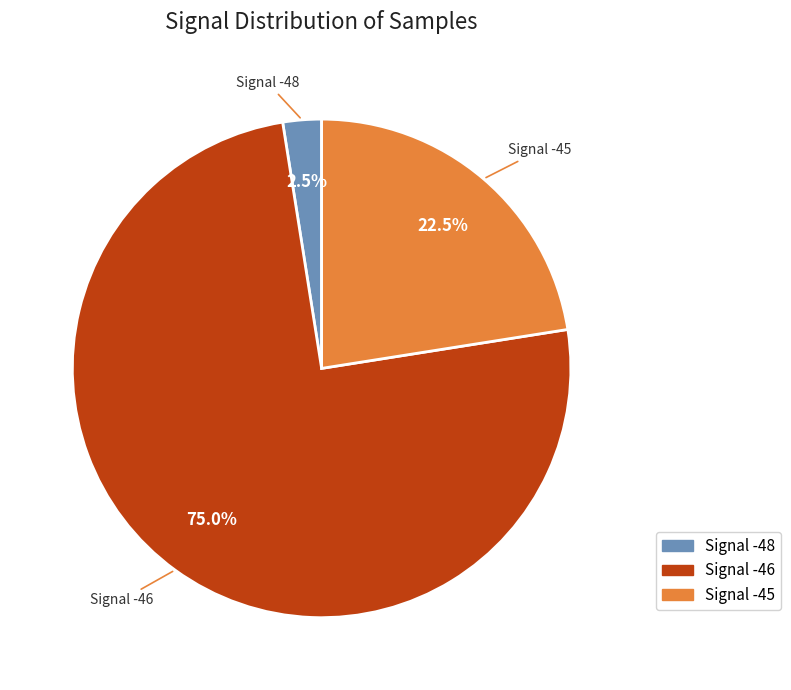

Is there a majority slice in this chart?

Yes